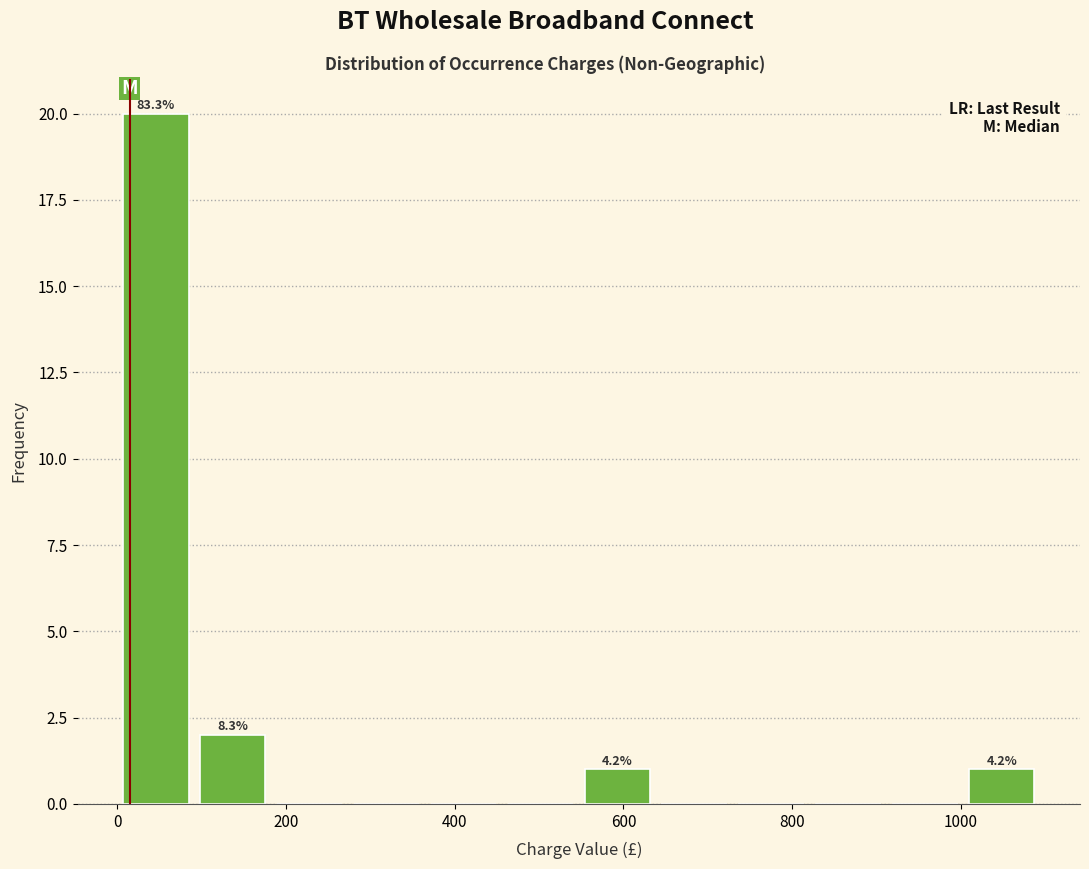

Which range on the x-axis has the tallest bar?

0 to 100